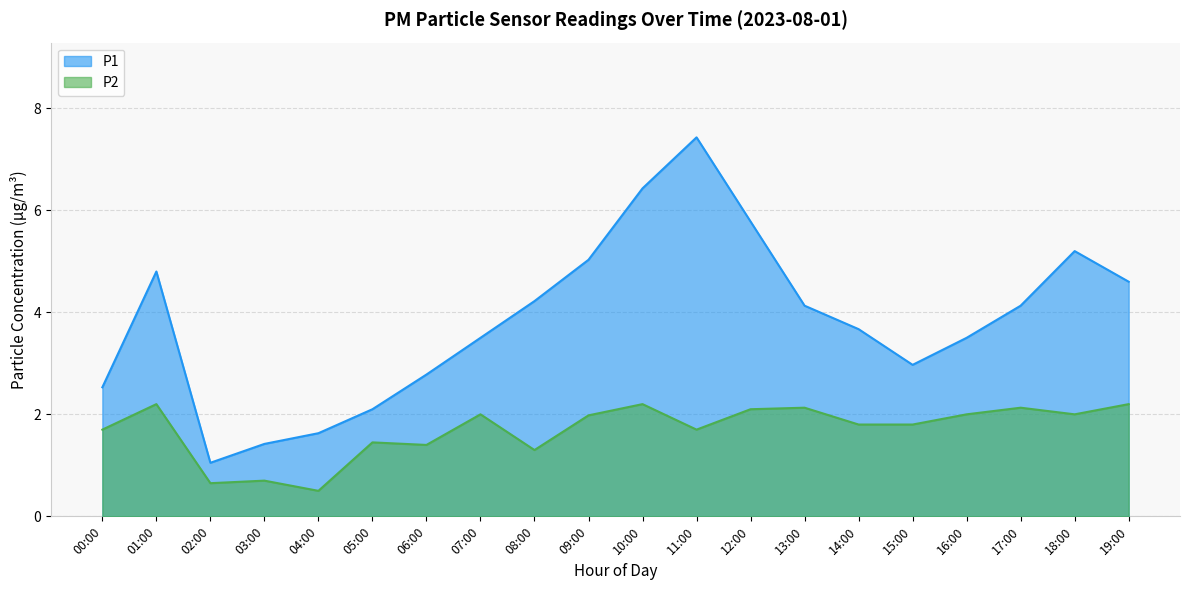

Count the number of categories in the chart.

20